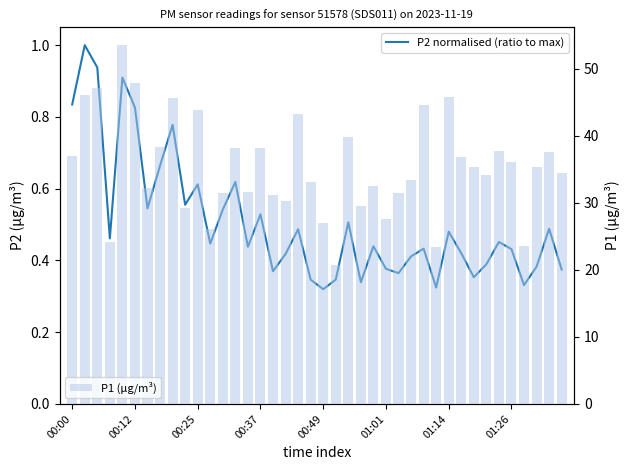

What is the average value of the P1 (µg/m³) series?

35.4